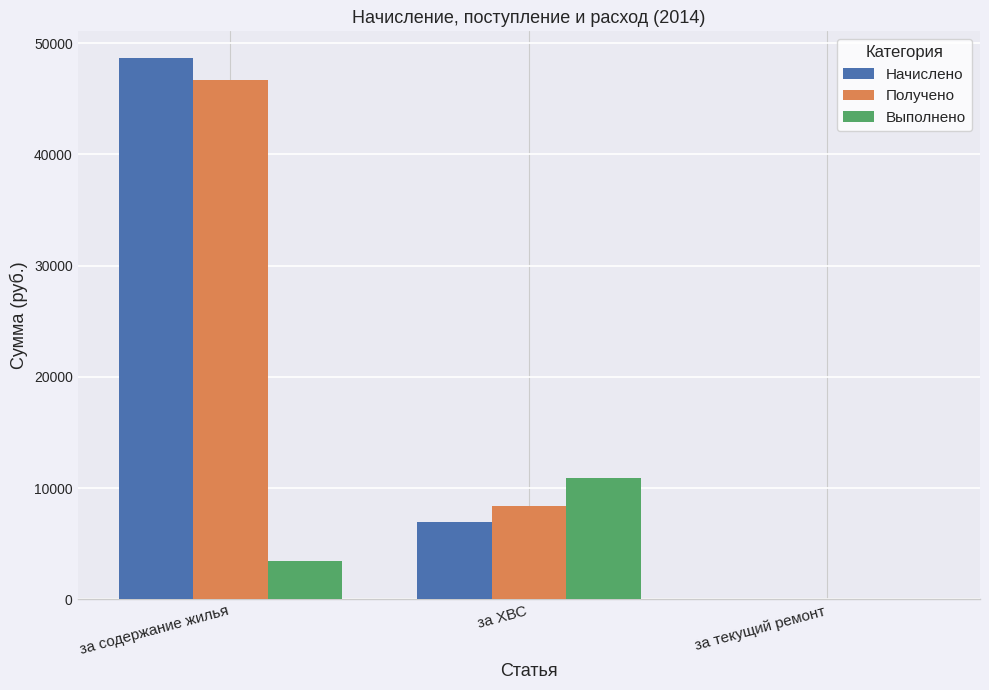

What is the maximum value for Выполнено?

10896.5